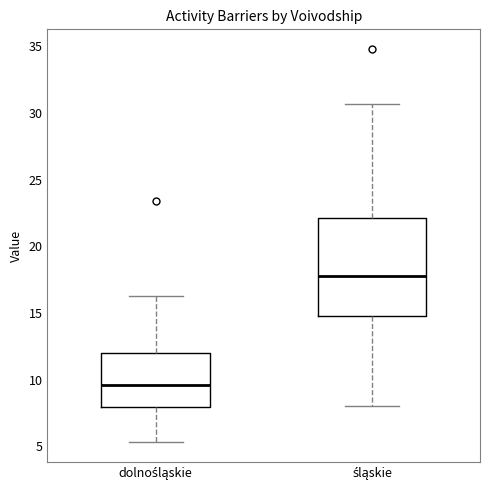

Reading left to right, transcribe this box plot: for each box, give where its median line is, the range the box spans, and where its two whiskers end, as read against the y-axis. The values are not printed on the chart, so give them approximately, as read against the axis.

dolnośląskie: median 9.5, box 8.0 to 12.0, whiskers 5.5 to 16.5
śląskie: median 18.0, box 15.0 to 22.0, whiskers 8.0 to 30.5